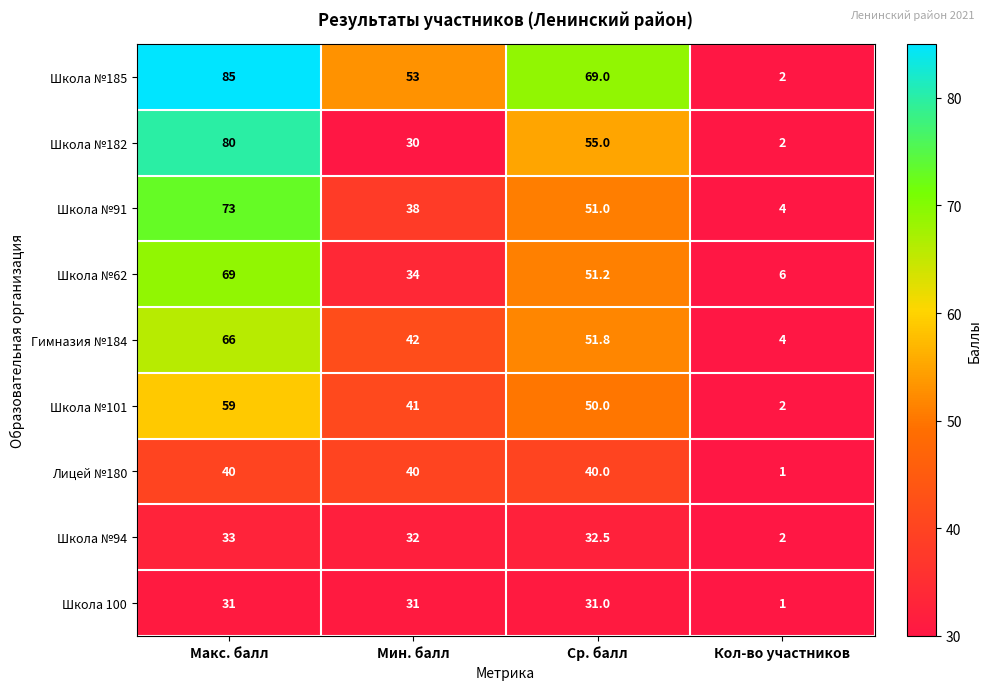

What is the difference between the highest and lowest values at Ср. балл?

38.0